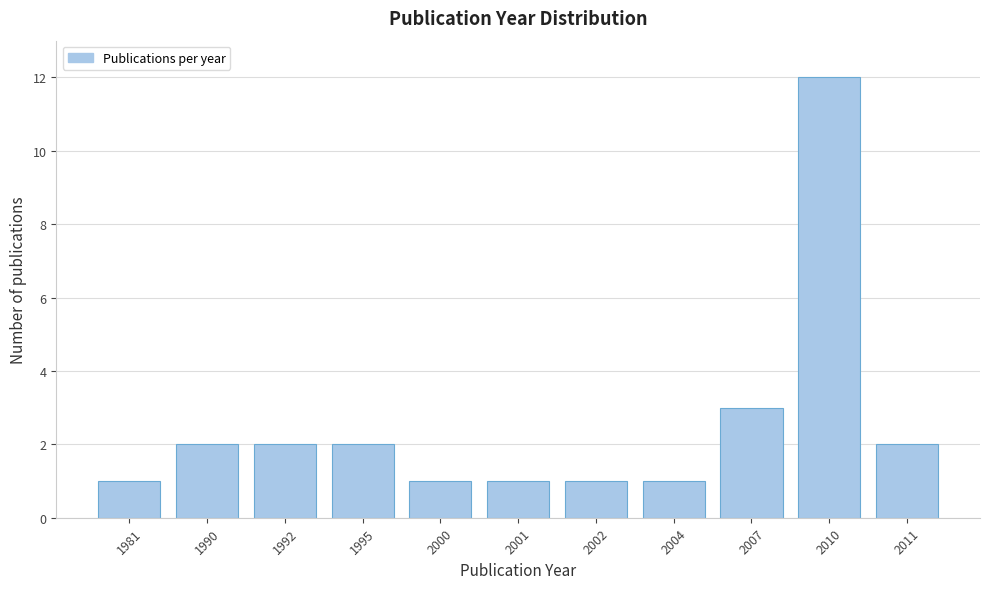

Reading left to right, transcribe all the data shown in this chart.

1981=1	1990=2	1992=2	1995=2	2000=1	2001=1	2002=1	2004=1	2007=3	2010=12	2011=2